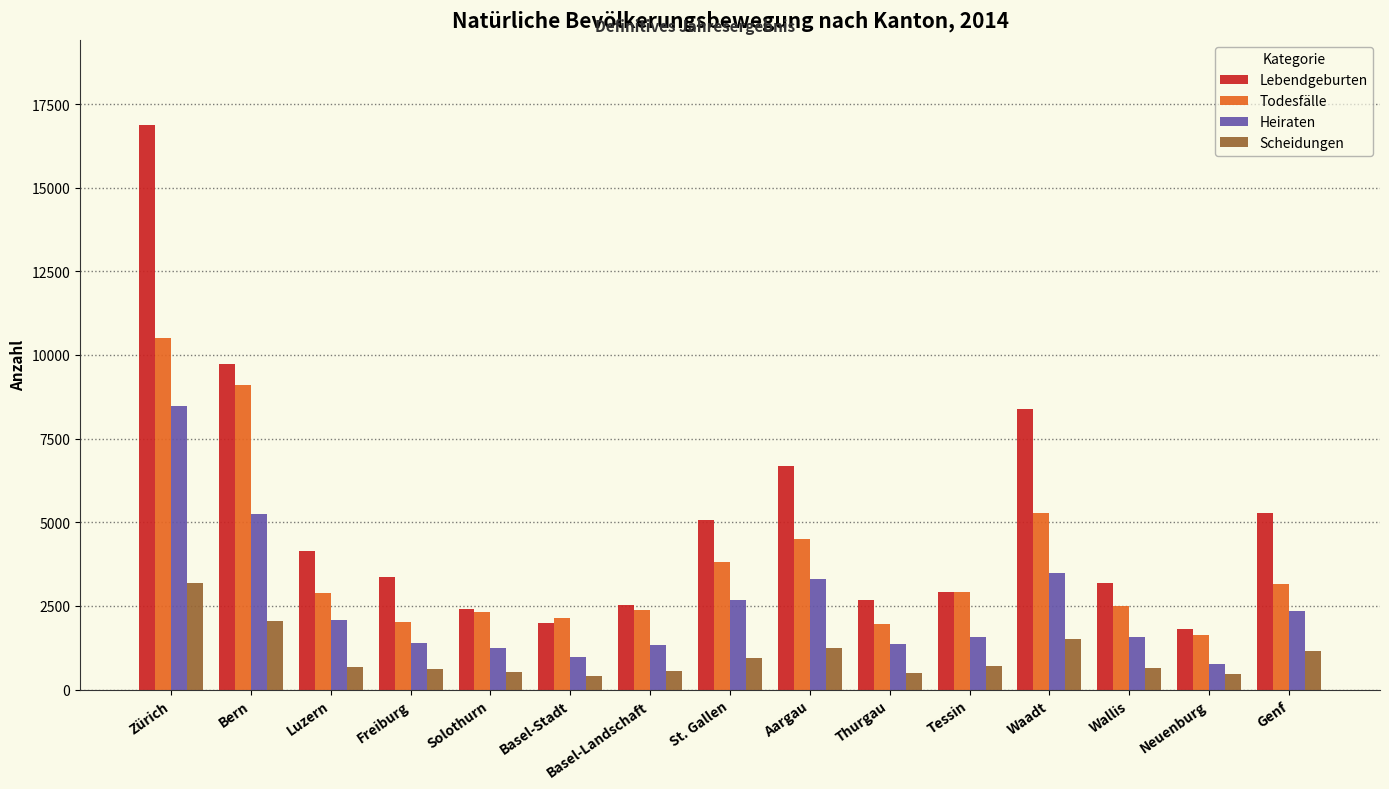

True or false: Todesfälle has a value of 9111 at Bern.

True